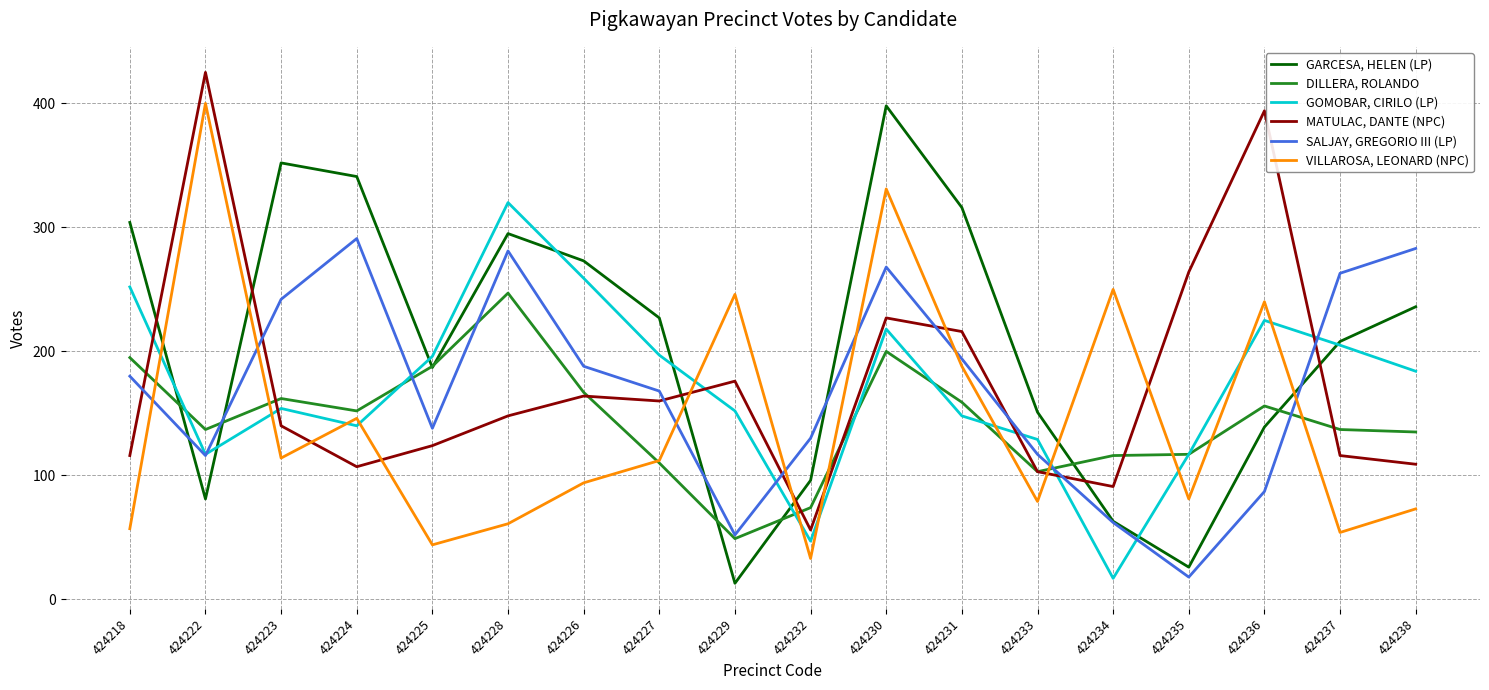

What is the maximum value for GARCESA, HELEN (LP)?

398